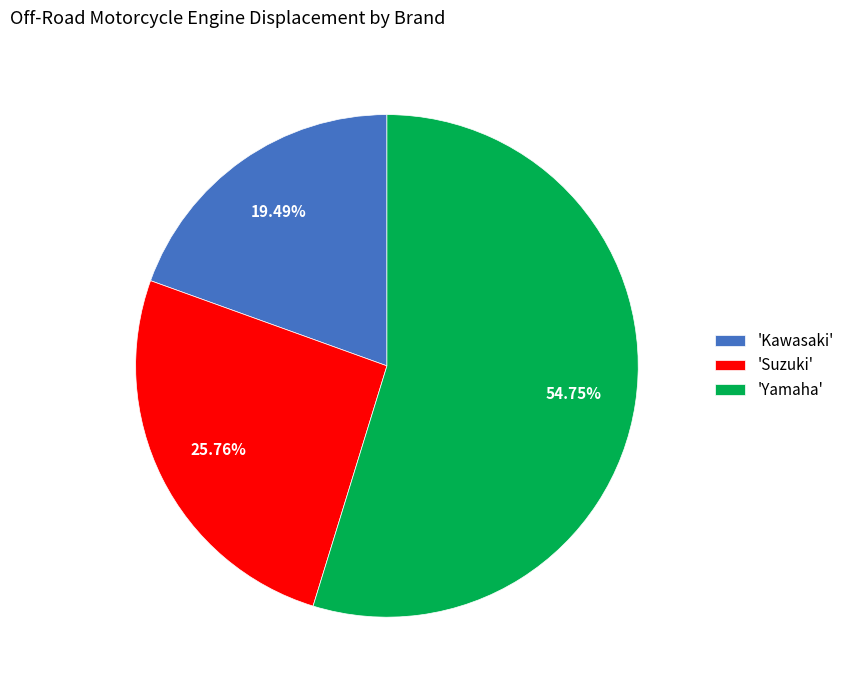

What is the largest slice in the pie chart?

'Yamaha'